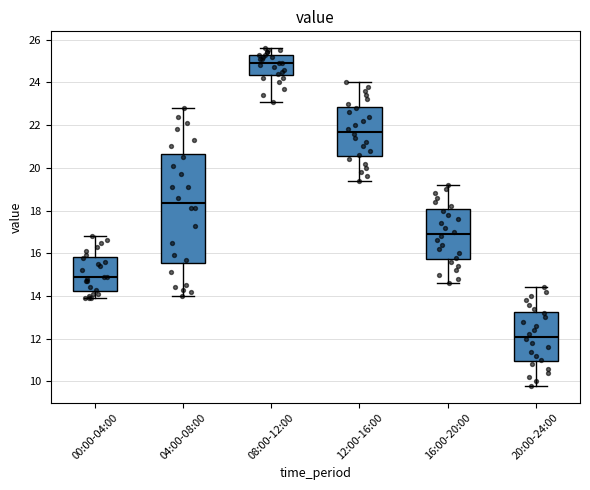

Reading left to right, transcribe this box plot: for each box, give where its median line is, the range the box spans, and where its two whiskers end, as read against the y-axis. The values are not printed on the chart, so give them approximately, as read against the axis.

00:00-04:00: median 15.0, box 14.2 to 15.8, whiskers 14.0 to 16.8
04:00-08:00: median 18.4, box 15.6 to 20.6, whiskers 14.0 to 22.8
08:00-12:00: median 25.0, box 24.4 to 25.4, whiskers 23.2 to 25.6
12:00-16:00: median 21.8, box 20.6 to 22.8, whiskers 19.4 to 24.0
16:00-20:00: median 17.0, box 15.8 to 18.0, whiskers 14.6 to 19.2
20:00-24:00: median 12.2, box 11.0 to 13.2, whiskers 9.8 to 14.4